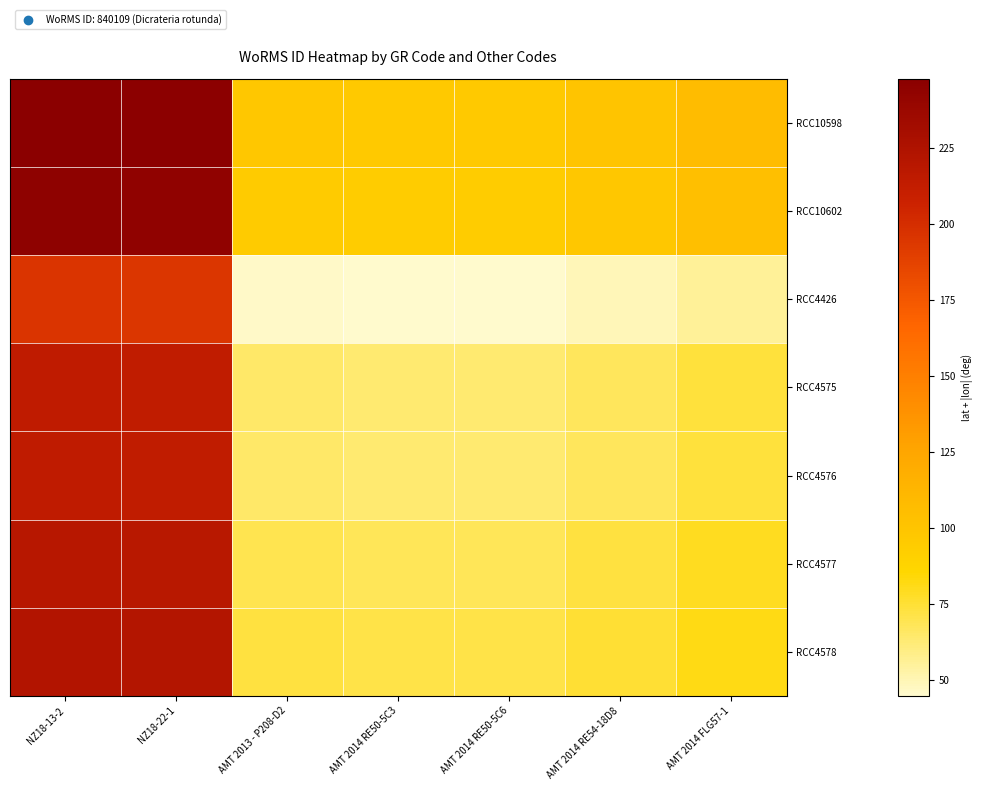

Reading left to right, list all the values displayed in this chart.

RCC10598: NZ18-13-2=247.6	NZ18-22-1=246.7	AMT 2013 - P208-D2=98.0	AMT 2014 RE50-5C3=96.7	AMT 2014 RE50-5C6=96.7	AMT 2014 RE54-18D8=101.0	AMT 2014 FLG57-1=107.2
RCC10602: NZ18-13-2=245.0	NZ18-22-1=244.2	AMT 2013 - P208-D2=95.5	AMT 2014 RE50-5C3=94.2	AMT 2014 RE50-5C6=94.2	AMT 2014 RE54-18D8=98.4	AMT 2014 FLG57-1=104.7
RCC4426: NZ18-13-2=195.8	NZ18-22-1=194.9	AMT 2013 - P208-D2=46.2	AMT 2014 RE50-5C3=44.9	AMT 2014 RE50-5C6=44.9	AMT 2014 RE54-18D8=49.2	AMT 2014 FLG57-1=55.4
RCC4575: NZ18-13-2=214.5	NZ18-22-1=213.7	AMT 2013 - P208-D2=64.9	AMT 2014 RE50-5C3=63.7	AMT 2014 RE50-5C6=63.7	AMT 2014 RE54-18D8=67.9	AMT 2014 FLG57-1=74.2
RCC4576: NZ18-13-2=214.5	NZ18-22-1=213.7	AMT 2013 - P208-D2=64.9	AMT 2014 RE50-5C3=63.7	AMT 2014 RE50-5C6=63.7	AMT 2014 RE54-18D8=67.9	AMT 2014 FLG57-1=74.2
RCC4577: NZ18-13-2=219.4	NZ18-22-1=218.6	AMT 2013 - P208-D2=69.8	AMT 2014 RE50-5C3=68.5	AMT 2014 RE50-5C6=68.5	AMT 2014 RE54-18D8=72.8	AMT 2014 FLG57-1=79.1
RCC4578: NZ18-13-2=222.3	NZ18-22-1=221.5	AMT 2013 - P208-D2=72.8	AMT 2014 RE50-5C3=71.5	AMT 2014 RE50-5C6=71.5	AMT 2014 RE54-18D8=75.8	AMT 2014 FLG57-1=82.0